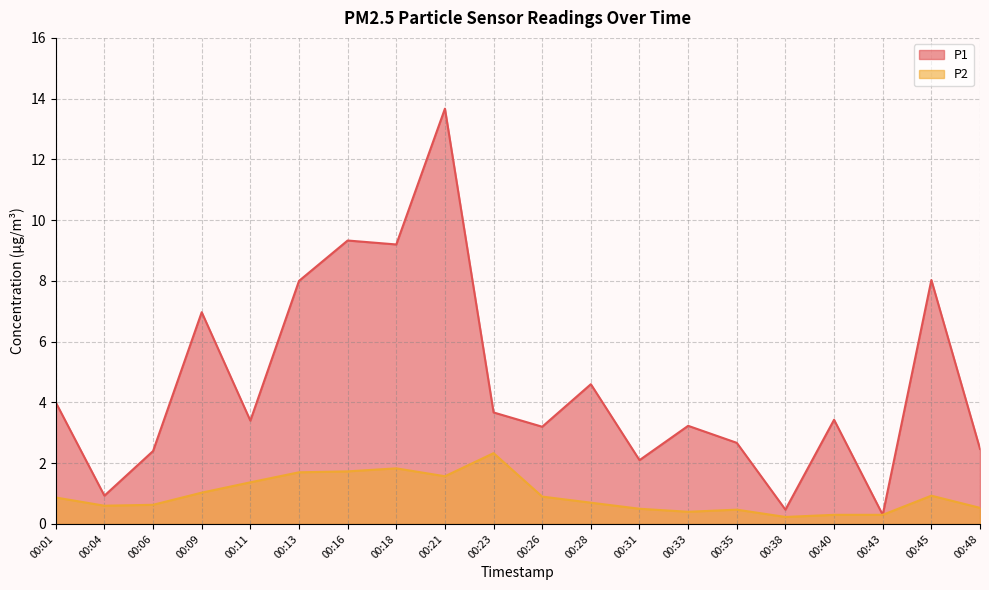

Where is the first local minimum for P2?

00:04